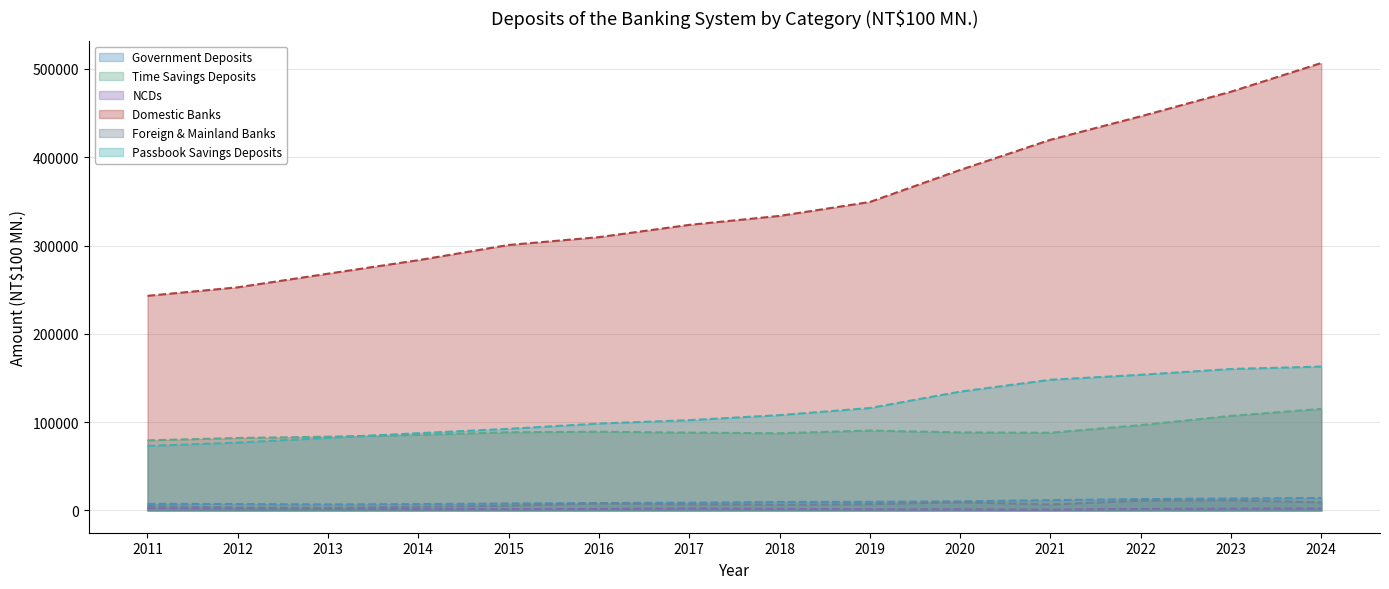

Rank the series by their maximum value, from lowest to highest.

NCDs, Foreign & Mainland Banks, Government Deposits, Time Savings Deposits, Passbook Savings Deposits, Domestic Banks